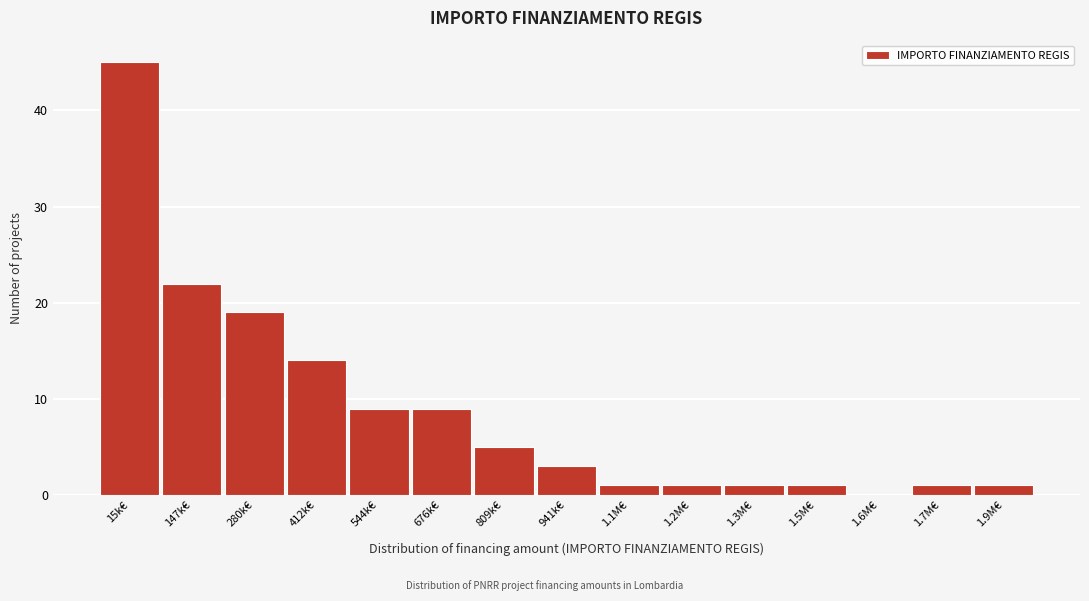

Reading left to right, transcribe all the data shown in this chart.

15k€=45	147k€=22	280k€=19	412k€=14	544k€=9	676k€=9	809k€=5	941k€=3	1.1M€=1	1.2M€=1	1.3M€=1	1.5M€=1	1.6M€=0	1.7M€=1	1.9M€=1